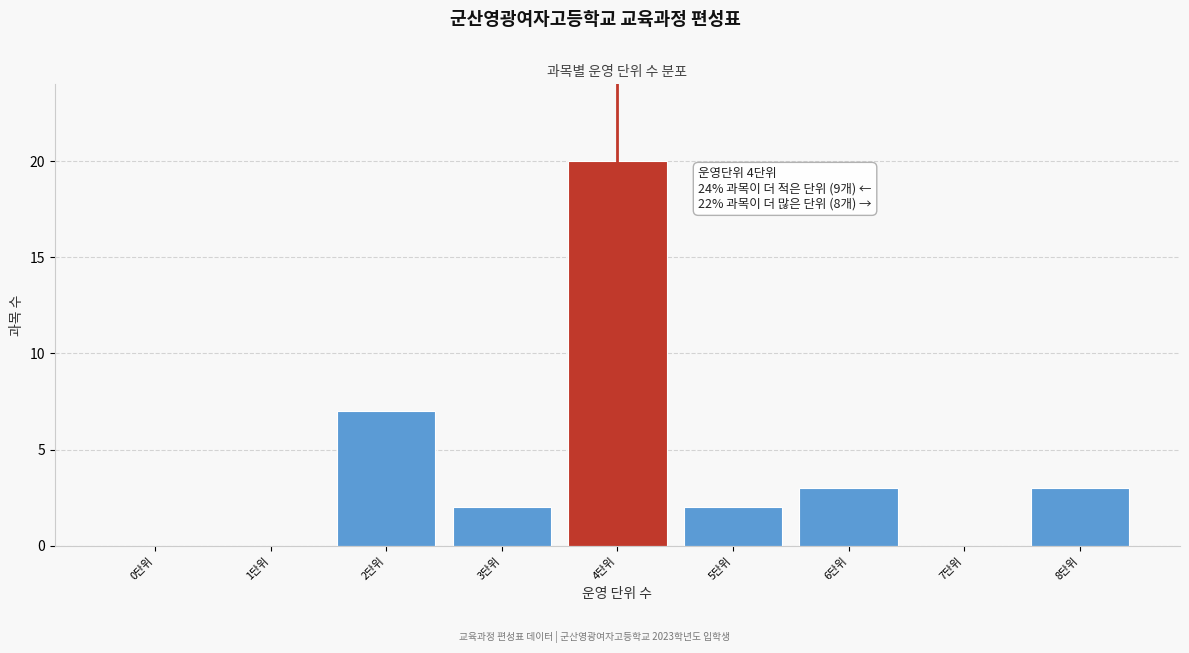

Reading left to right, transcribe all the data shown in this chart.

0단위=0	1단위=0	2단위=7	3단위=2	4단위=20	5단위=2	6단위=3	7단위=0	8단위=3